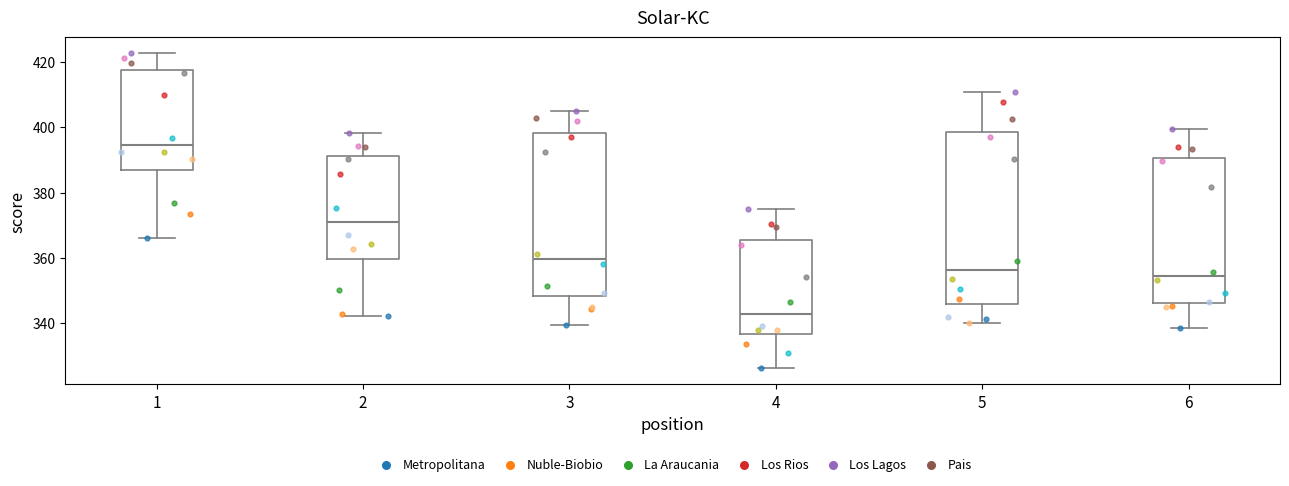

Comparing the boxes themselves (not the whiskers), which one is the tallest?

5